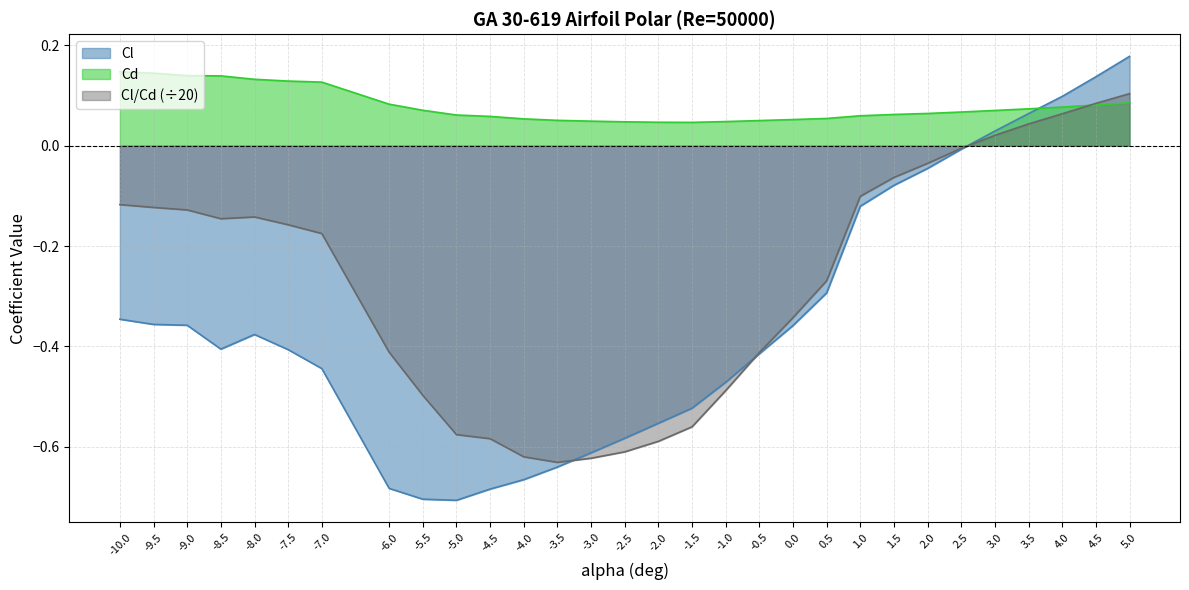

What are all the series names shown in the legend?

Cl, Cd, Cl/Cd (÷20)